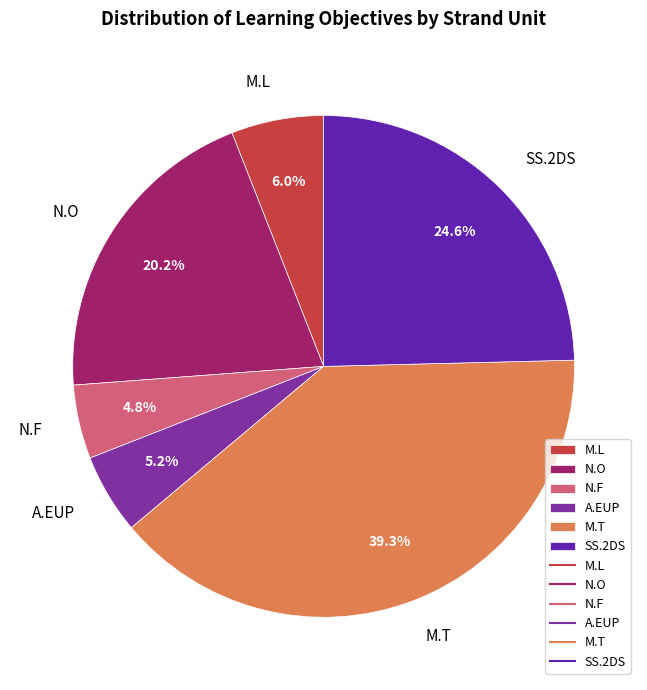

How much of the chart is everything except N.F?

95.2%